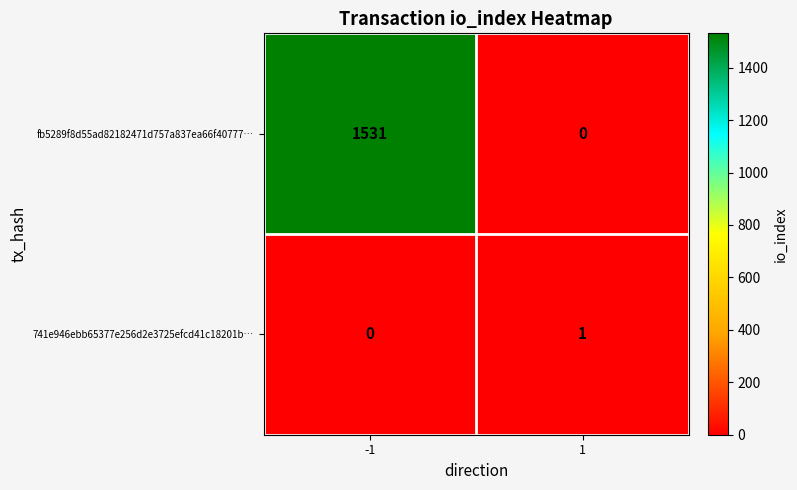

What is the sum of all fb5289f8d55ad82182471d757a837ea66f40777… values?

1531